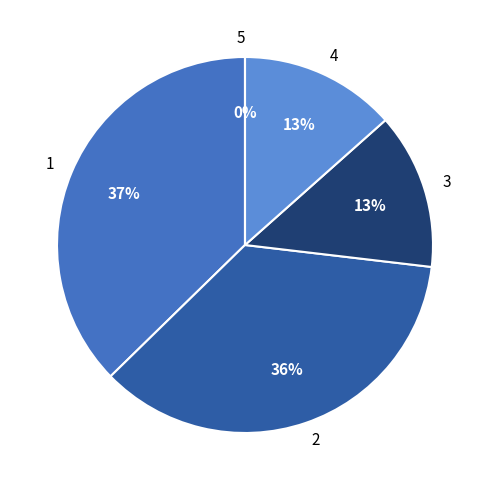

What is the total percentage of 3 and 1?

50.7%